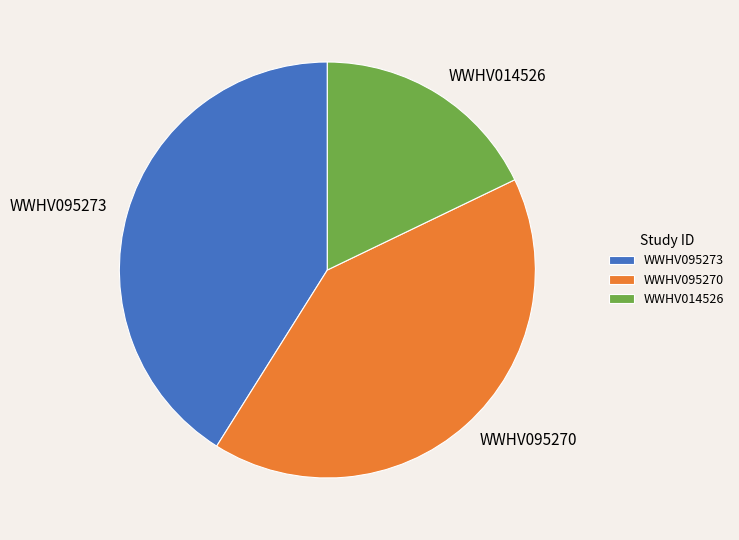

Does WWHV095273 account for over 50% of the chart?

No